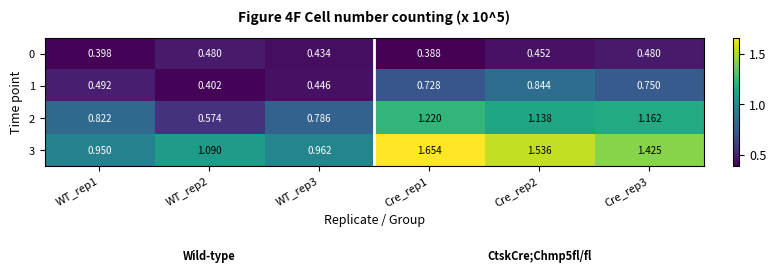

At which category is the sum across all series the highest?

Cre_rep1